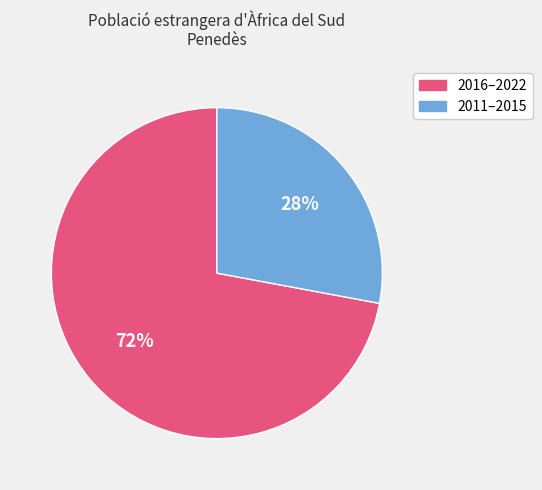

Is there any slice that represents more than half of the pie?

Yes